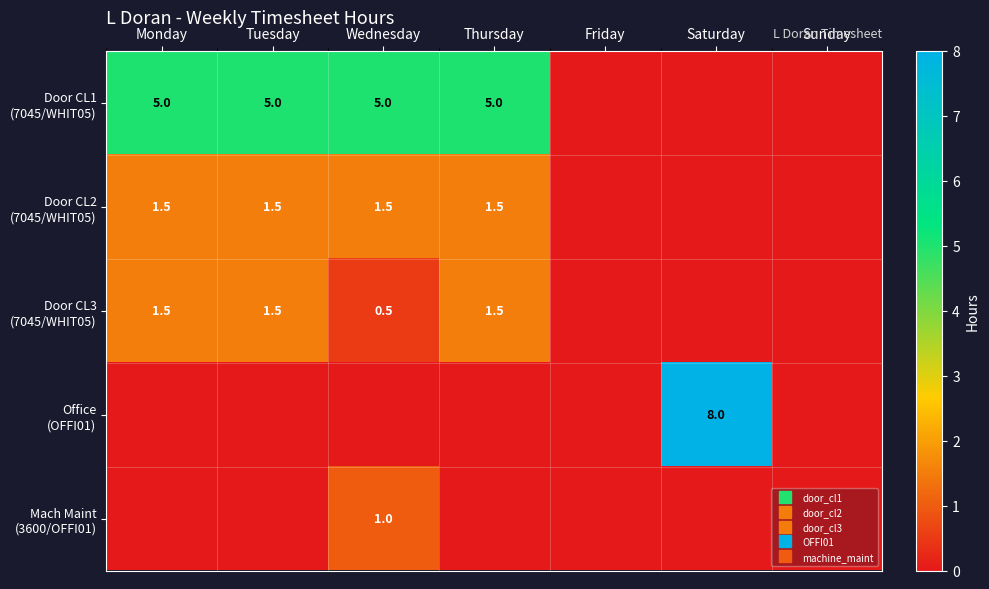

Is it true that Door CL1 (7045/WHIT05) equals 1.2 at Monday?

False